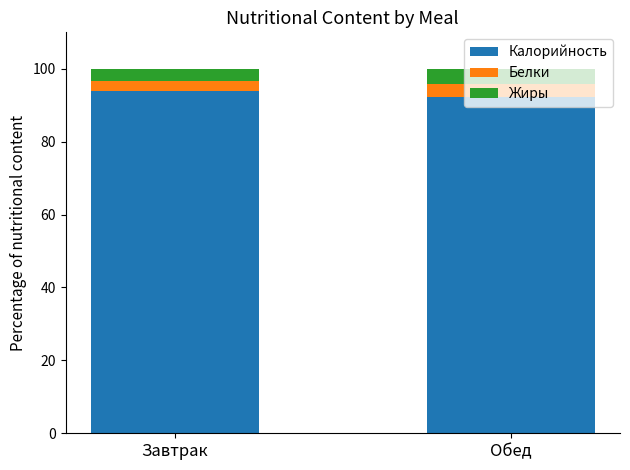

True or false: Калорийность has a value of 93.9 at Завтрак.

True